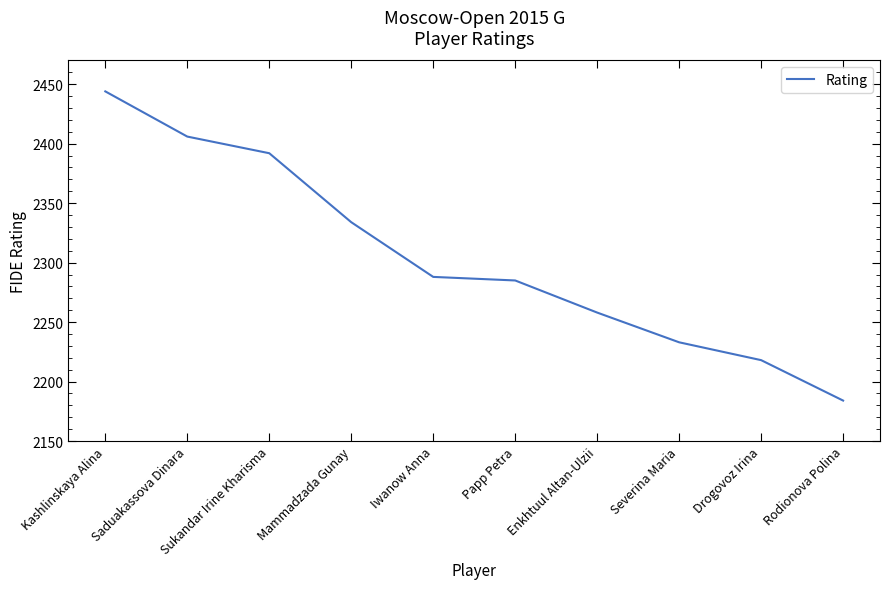

What is the average value?

2304